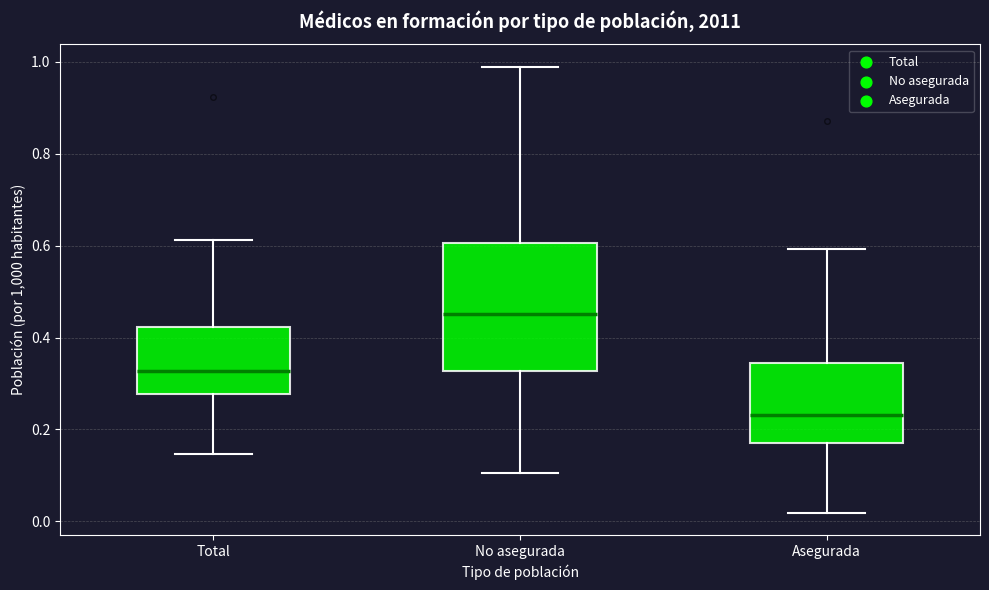

Reading left to right, transcribe this box plot: for each box, give where its median line is, the range the box spans, and where its two whiskers end, as read against the y-axis. The values are not printed on the chart, so give them approximately, as read against the axis.

Total: median 0.32, box 0.28 to 0.42, whiskers 0.14 to 0.62
No asegurada: median 0.46, box 0.32 to 0.60, whiskers 0.10 to 0.98
Asegurada: median 0.24, box 0.18 to 0.34, whiskers 0.02 to 0.60